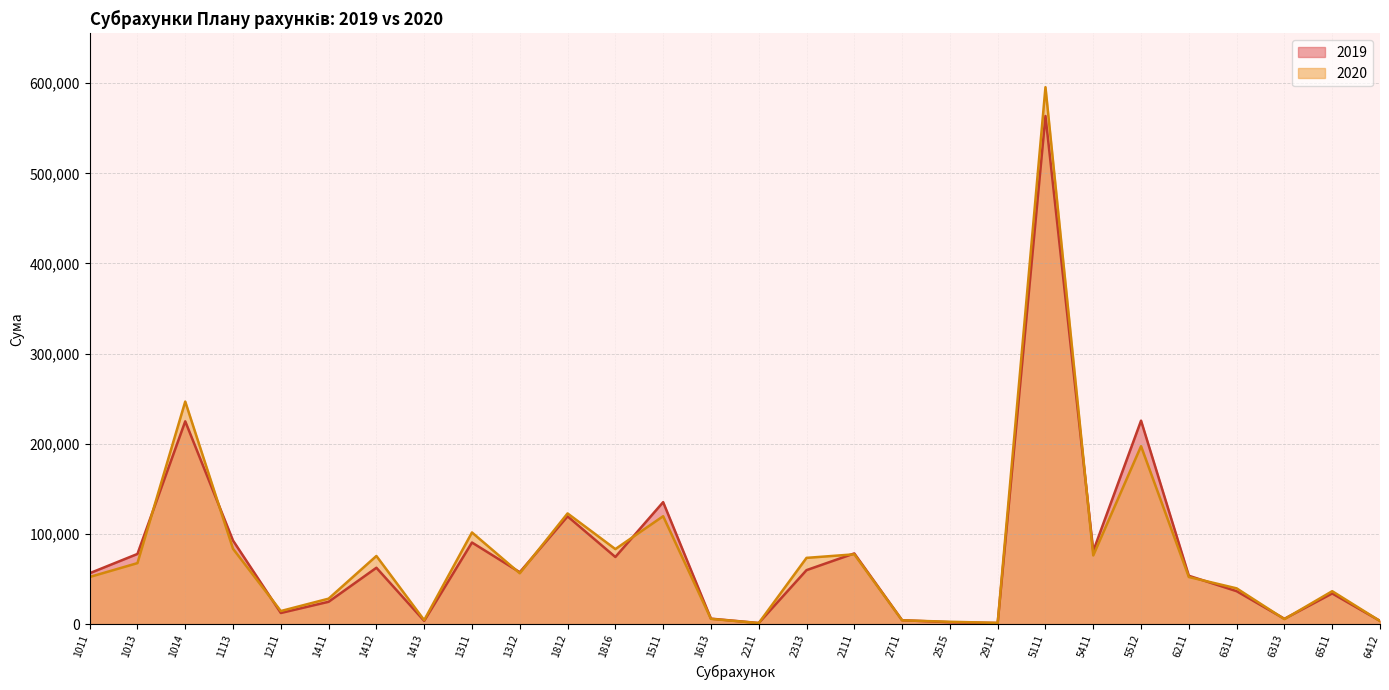

How many distinct data groups are displayed?

2